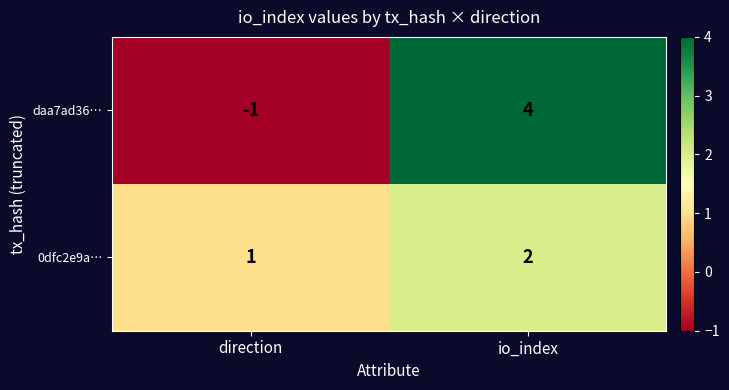

At which label does 0dfc2e9a… reach its peak?

io_index